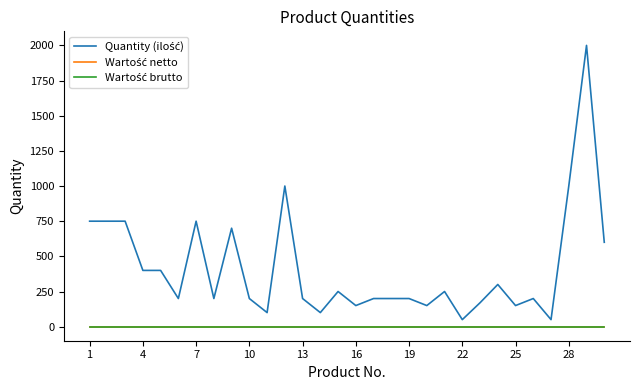

Does the chart have visible grid lines?

No